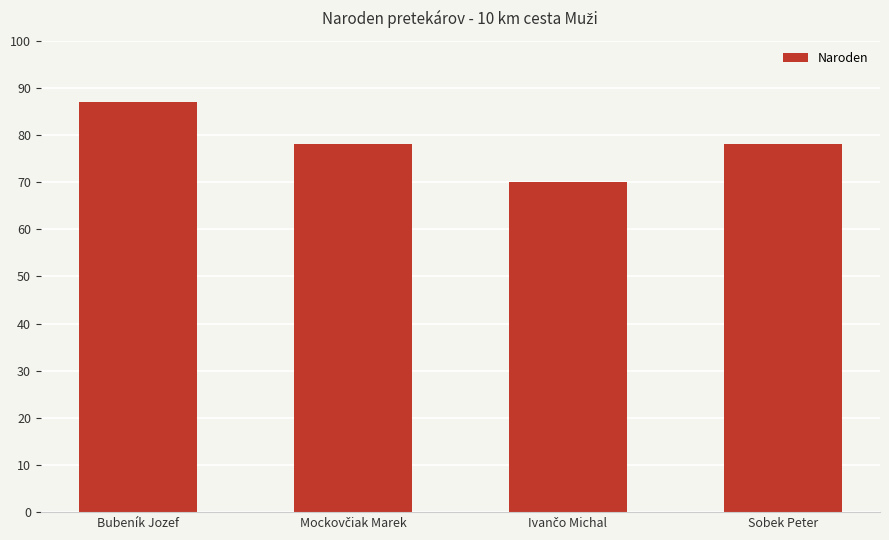

Are the bars grouped side by side (vs. stacked)?

No